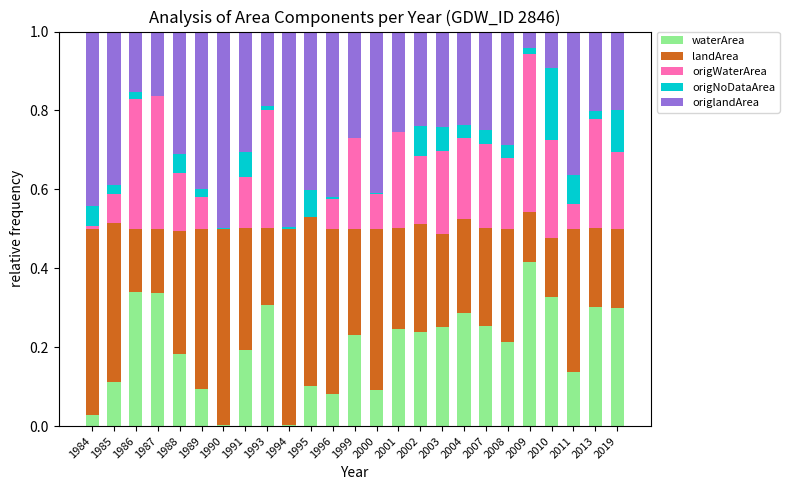

What is the total value across all series at 1988?

1.0